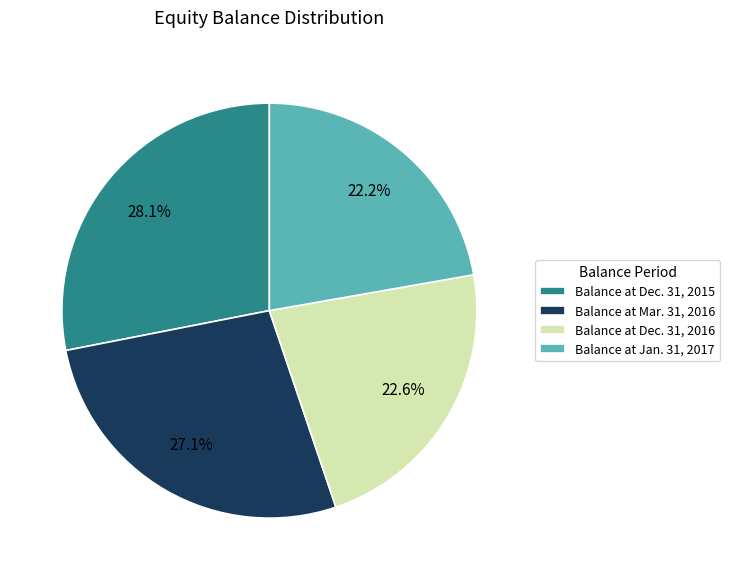

To the nearest percent, what is the average slice percentage?

25%